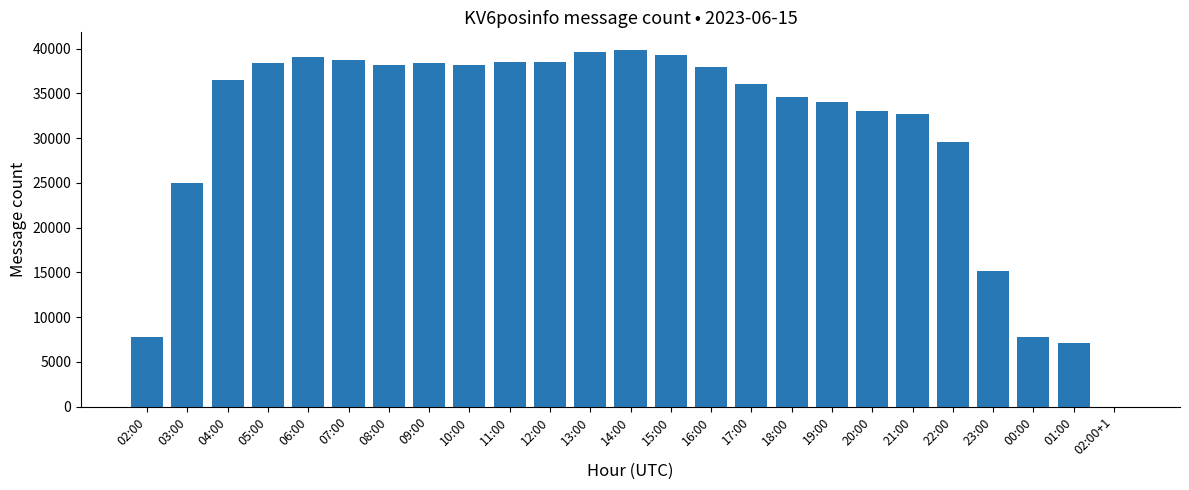

The chart shows a value of 34014 at 19:00. True or false?

True